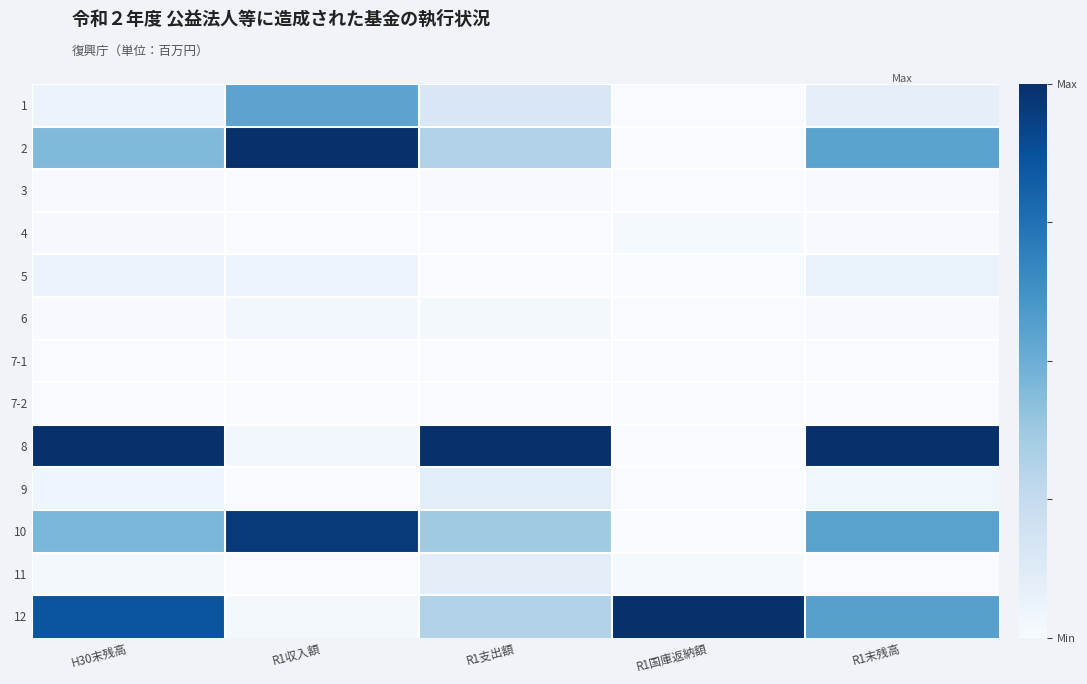

Reading right to left, transcribe all the data shown in this chart.

1: R1末残高=0.1	R1国庫返納額=0.0	R1支出額=0.2	R1収入額=0.5	H30末残高=0.1
2: R1末残高=0.6	R1国庫返納額=0.0	R1支出額=0.3	R1収入額=1.0	H30末残高=0.4
3: R1末残高=0.0	R1国庫返納額=0.0	R1支出額=0.0	R1収入額=0.0	H30末残高=0.0
4: R1末残高=0.0	R1国庫返納額=0.0	R1支出額=0.0	R1収入額=0.0	H30末残高=0.0
5: R1末残高=0.1	R1国庫返納額=0.0	R1支出額=0.0	R1収入額=0.0	H30末残高=0.1
6: R1末残高=0.0	R1国庫返納額=0.0	R1支出額=0.0	R1収入額=0.0	H30末残高=0.0
7-1: R1末残高=0.0	R1国庫返納額=0.0	R1支出額=0.0	R1収入額=0.0	H30末残高=0.0
7-2: R1末残高=0.0	R1国庫返納額=0.0	R1支出額=0.0	R1収入額=0.0	H30末残高=0.0
8: R1末残高=1.0	R1国庫返納額=0.0	R1支出額=1.0	R1収入額=0.0	H30末残高=1.0
9: R1末残高=0.0	R1国庫返納額=0.0	R1支出額=0.1	R1収入額=0.0	H30末残高=0.0
10: R1末残高=0.6	R1国庫返納額=0.0	R1支出額=0.4	R1収入額=1.0	H30末残高=0.5
11: R1末残高=0.0	R1国庫返納額=0.0	R1支出額=0.1	R1収入額=0.0	H30末残高=0.0
12: R1末残高=0.6	R1国庫返納額=1.0	R1支出額=0.3	R1収入額=0.0	H30末残高=0.9